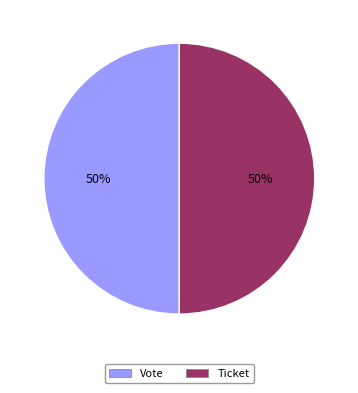

To the nearest percent, what is the average slice percentage?

50%